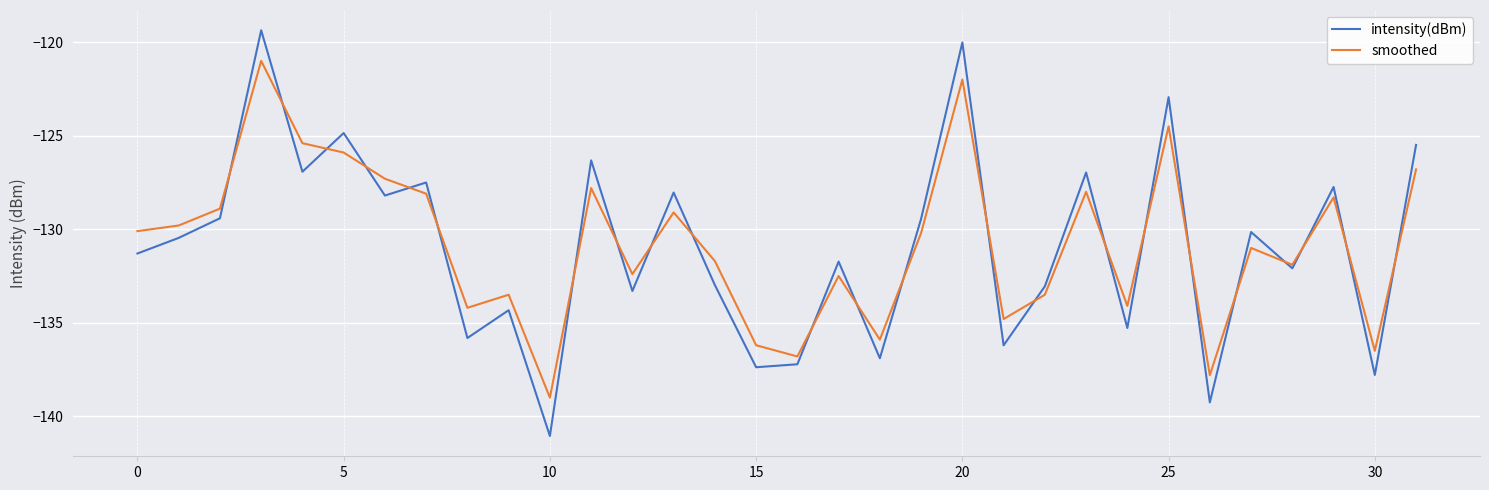

Does the chart have visible grid lines?

Yes